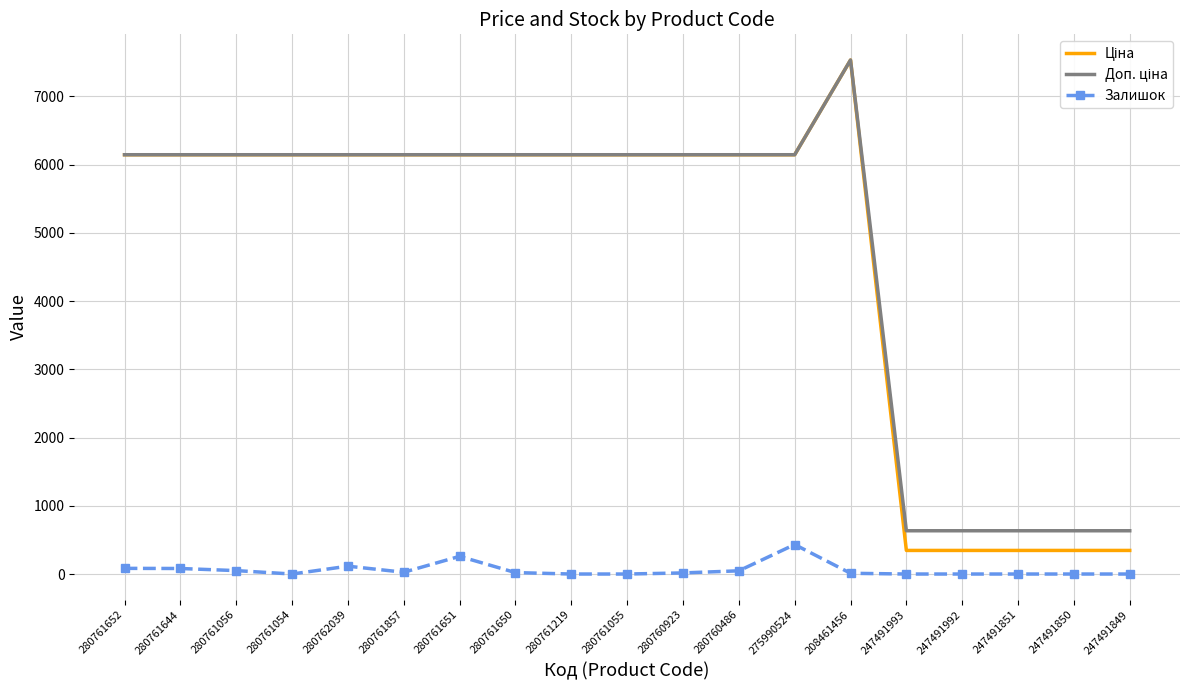

At which category is the sum across all series the highest?

208461456